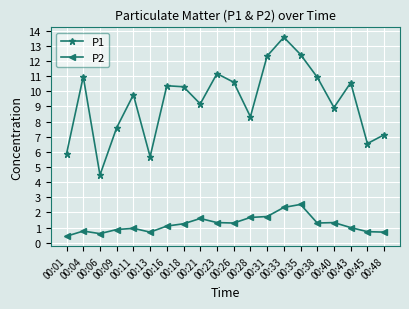

What is the sum of all P1 values?

186.7